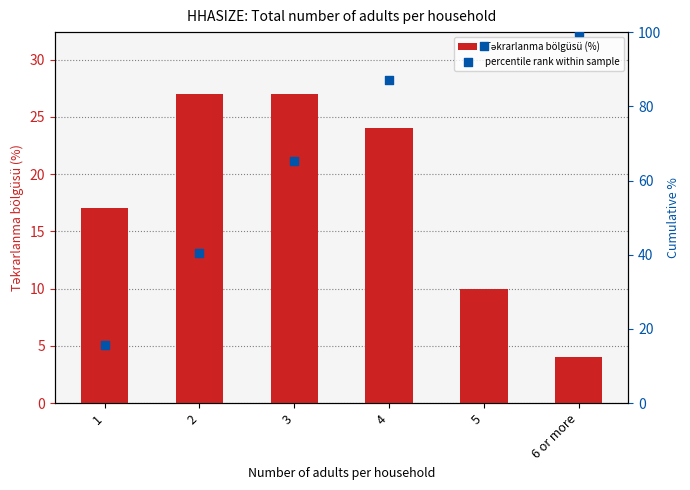

At how many categories does at least one series exceed 42?

4